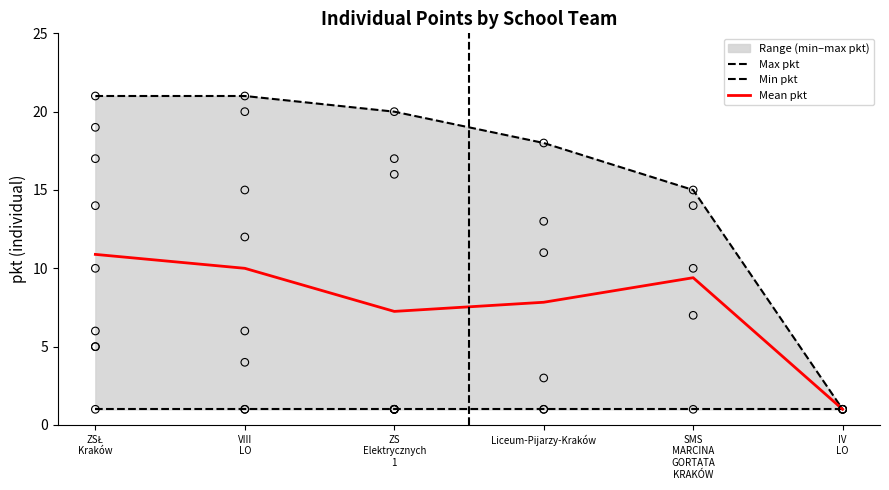

Which series reaches the maximum Y coordinate?

Max pkt